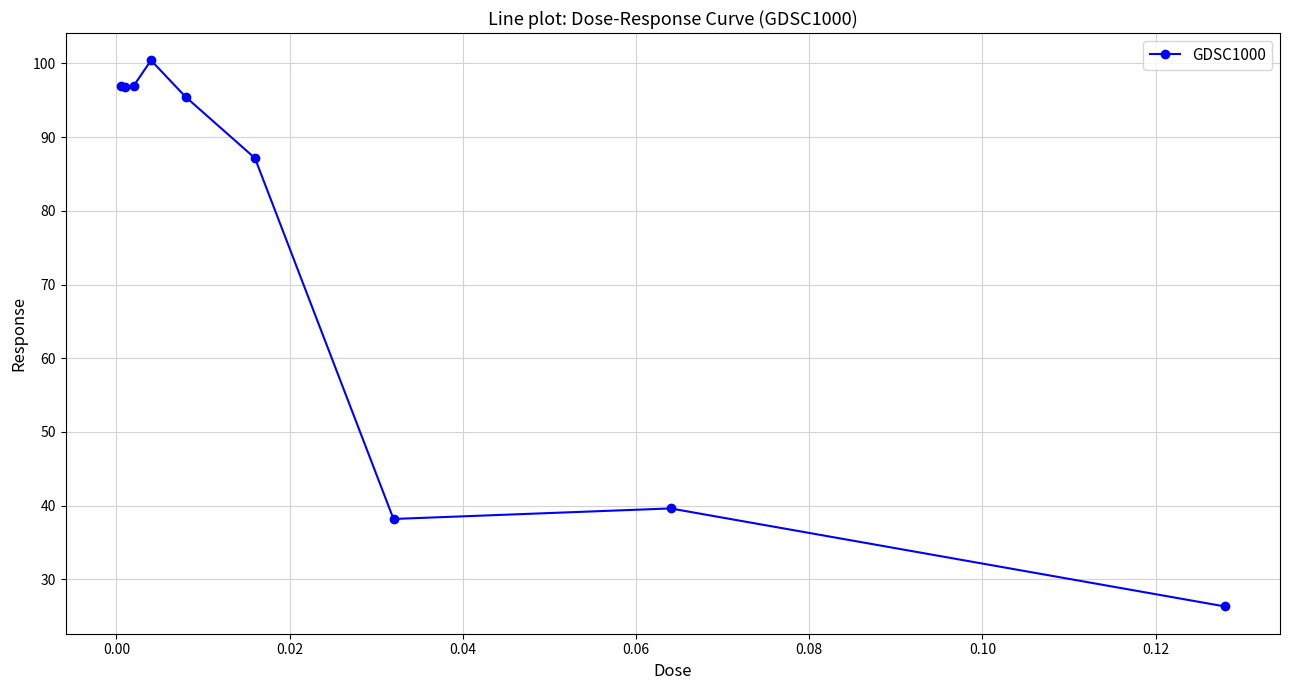

What is the sum of all values?

677.9